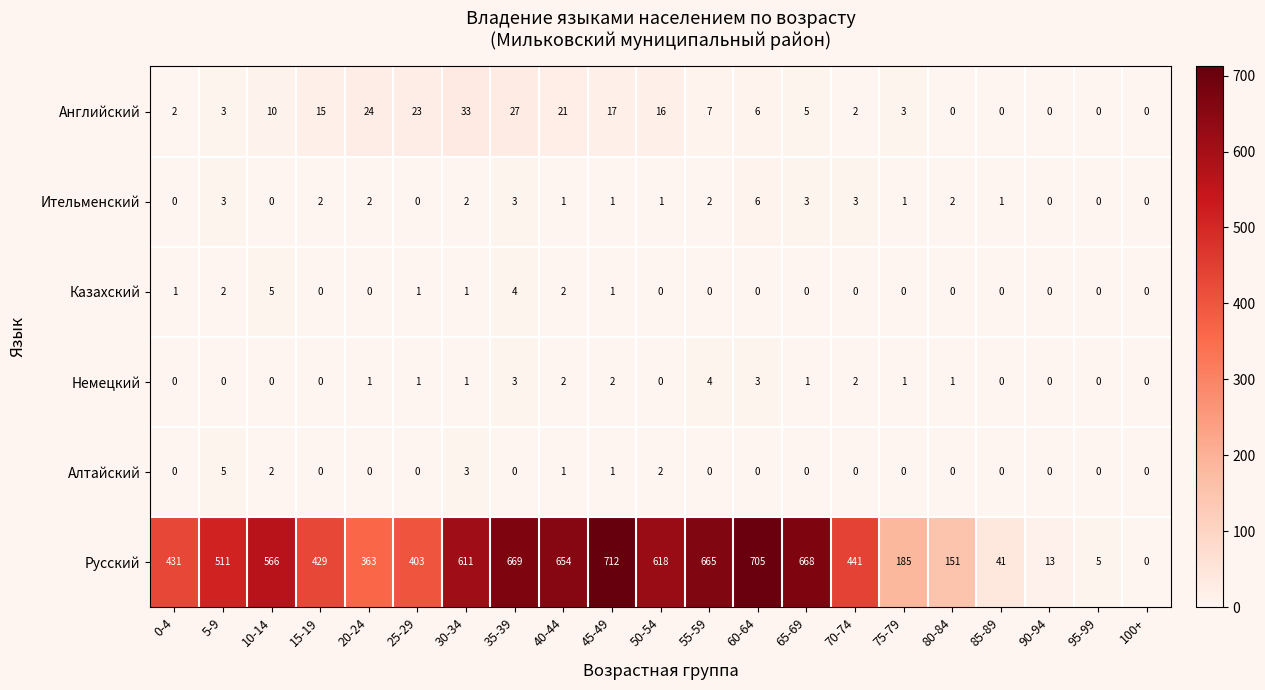

What is the maximum value for Английский?

33